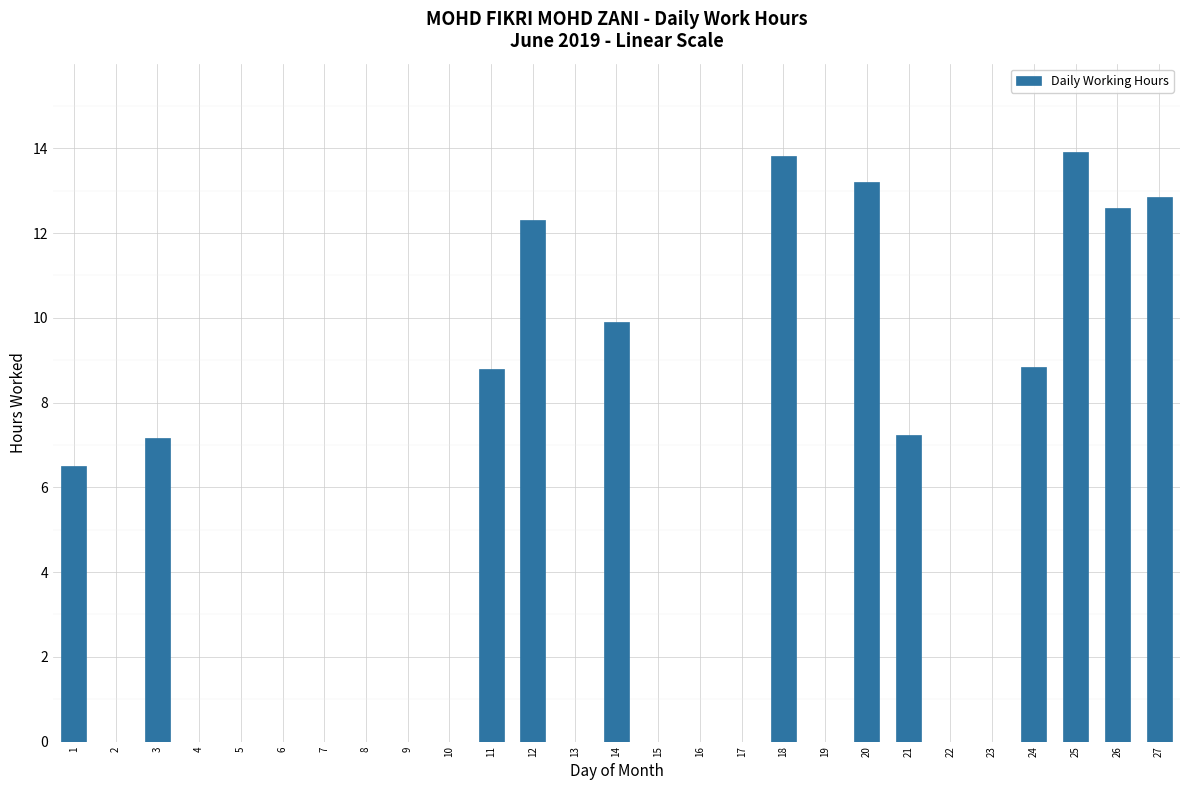

How many series are shown in this chart?

1